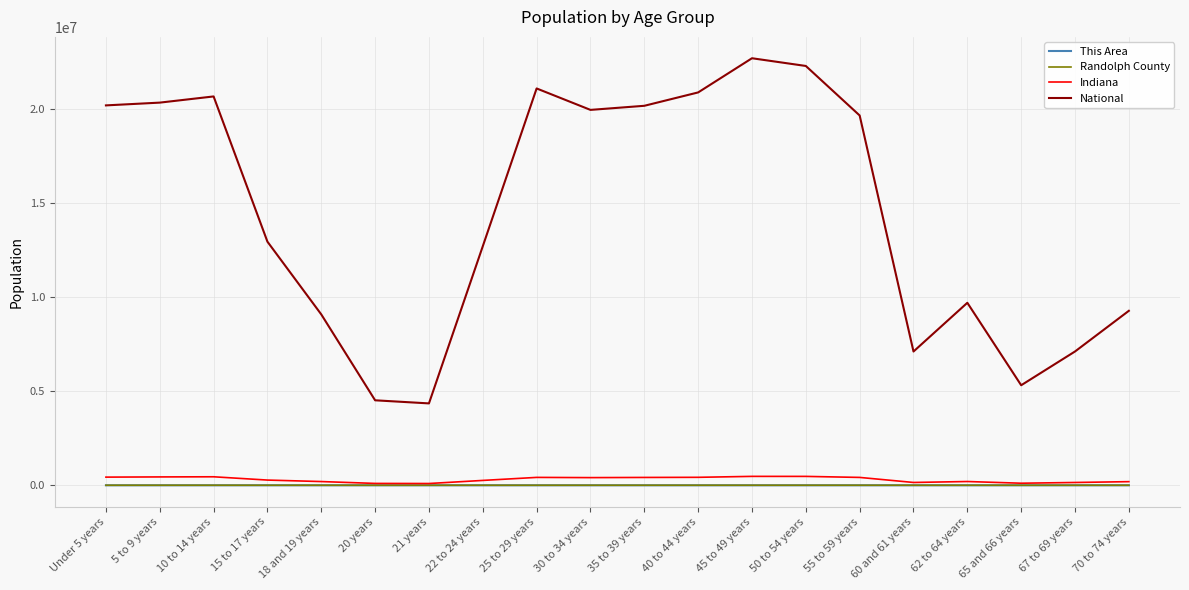

How many lines are shown in the chart?

4